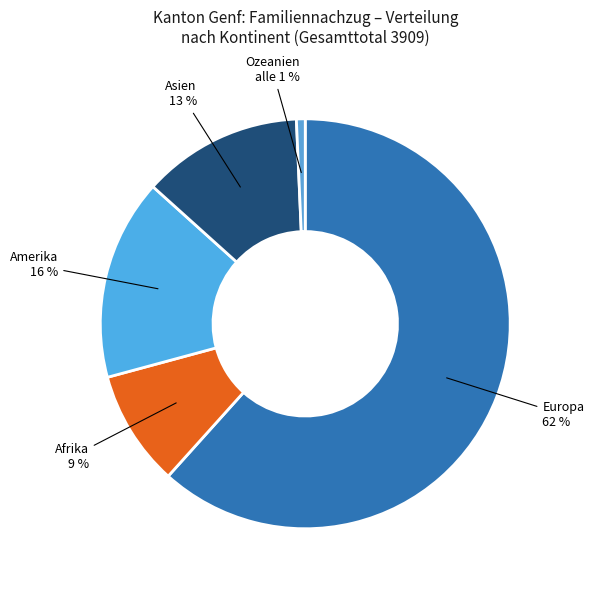

What is the largest slice in the pie chart?

Europa